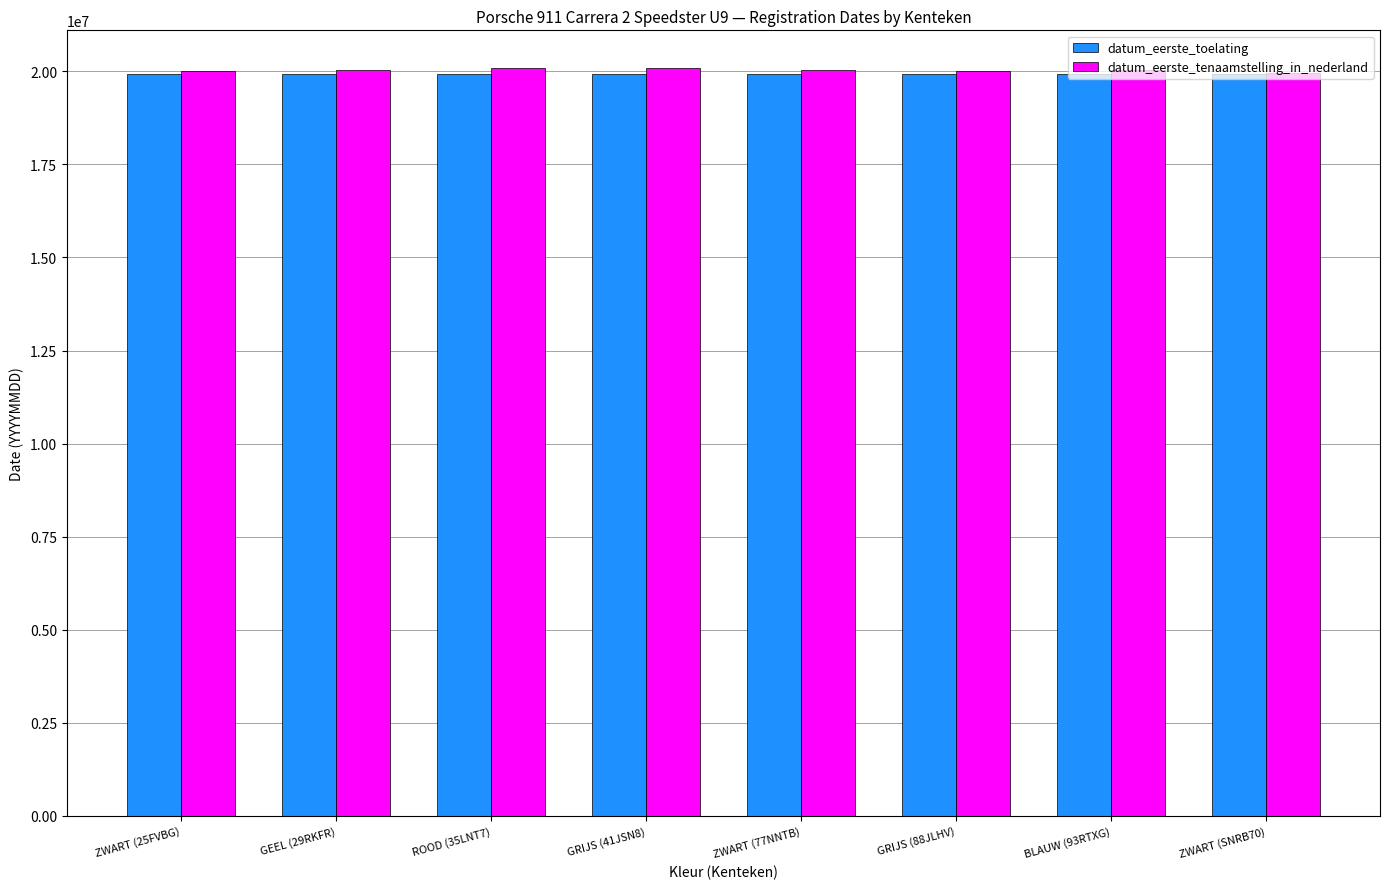

Which series has the widest spread of values?

datum_eerste_tenaamstelling_in_nederland